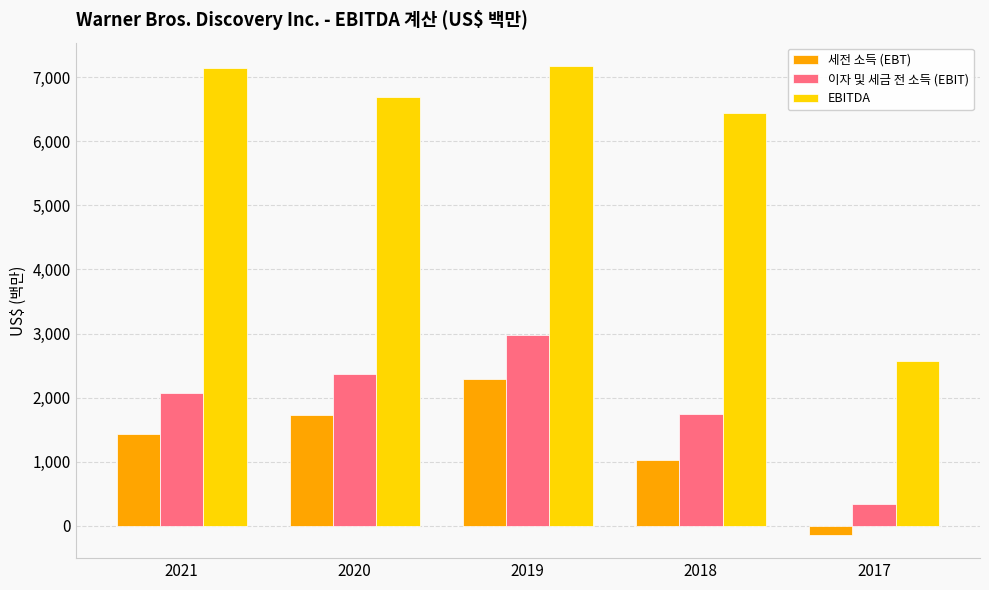

At 2021, list the series in order from largest to smallest.

EBITDA, 이자 및 세금 전 소득 (EBIT), 세전 소득 (EBT)